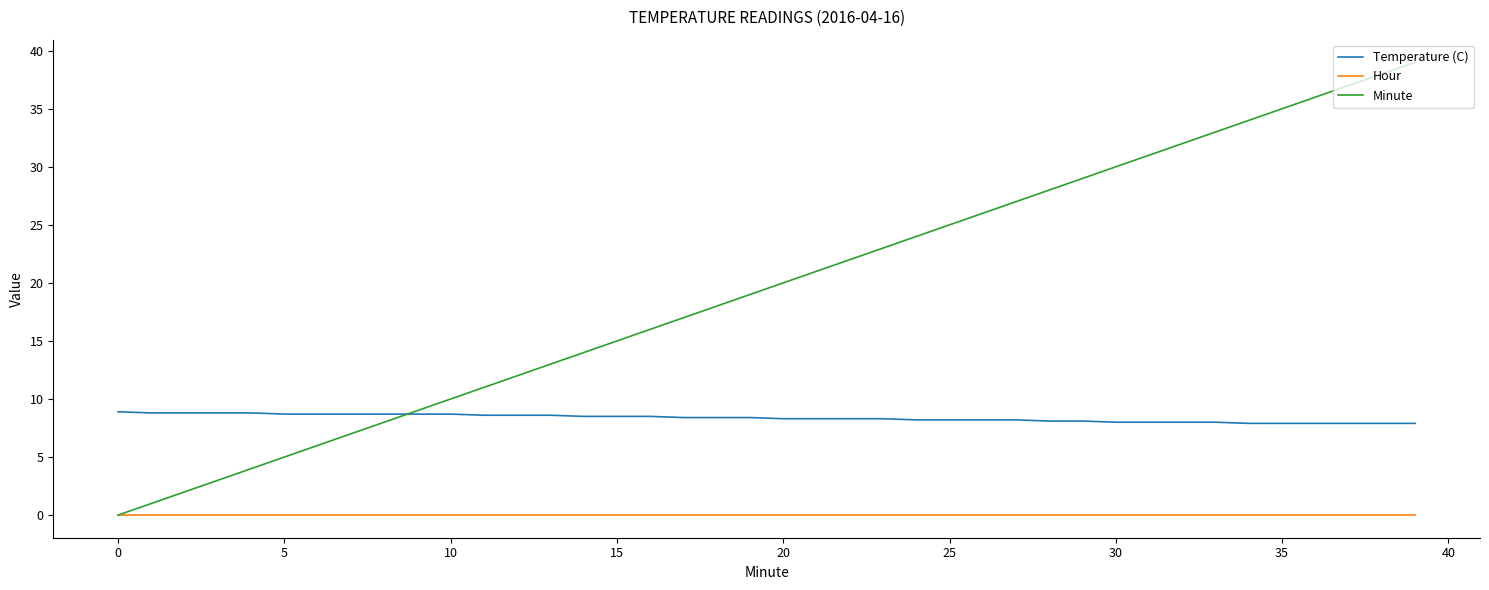

Which series has the widest spread of values?

Minute